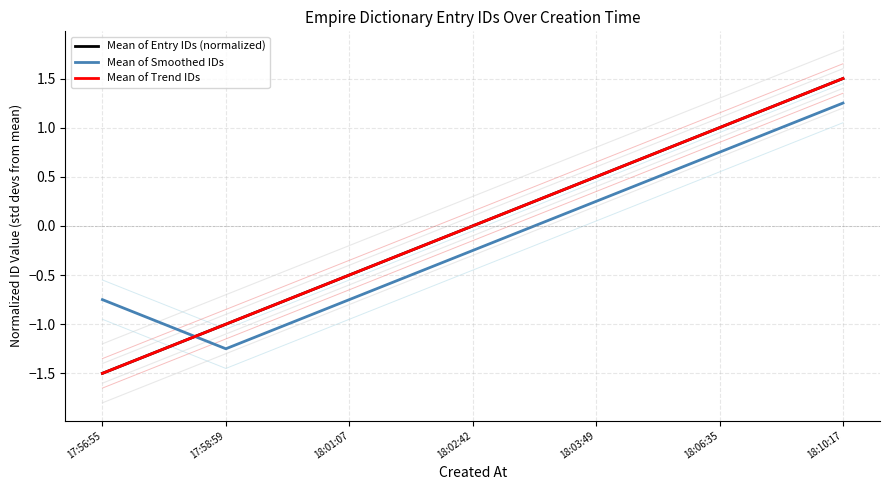

Does the chart display data point markers on the line(s)?

No